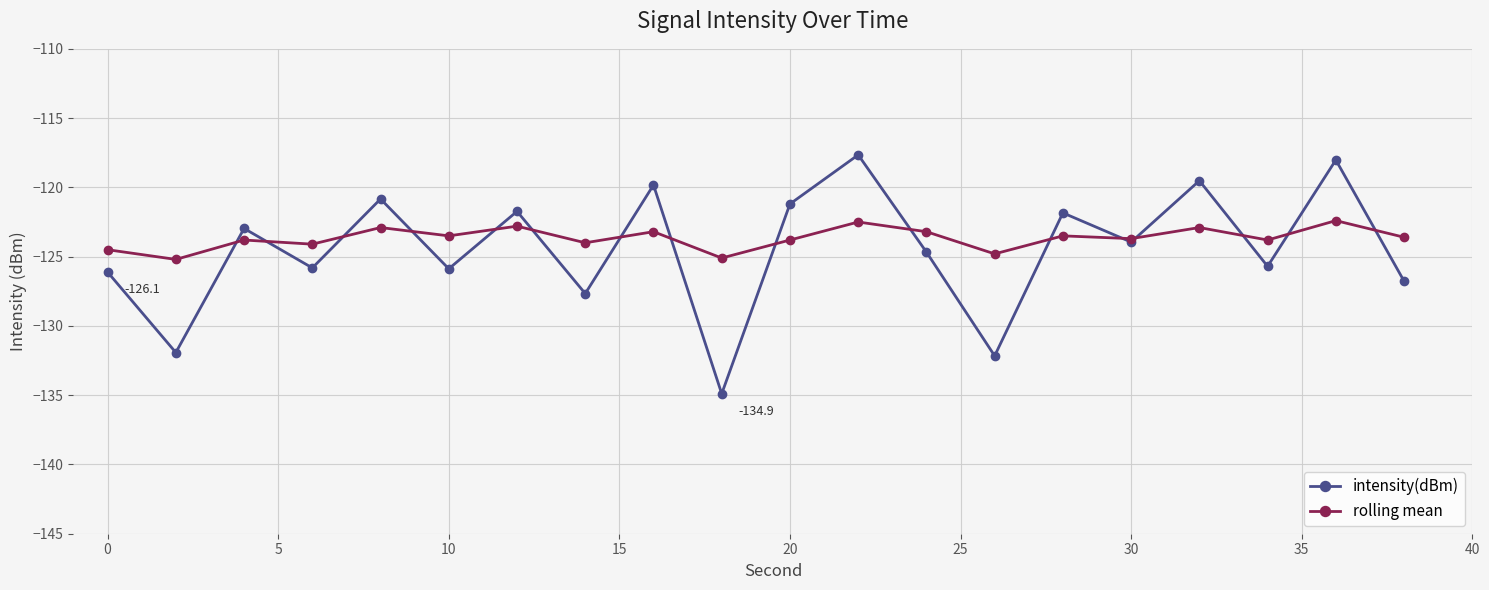

Which series has the largest total across all categories?

rolling mean